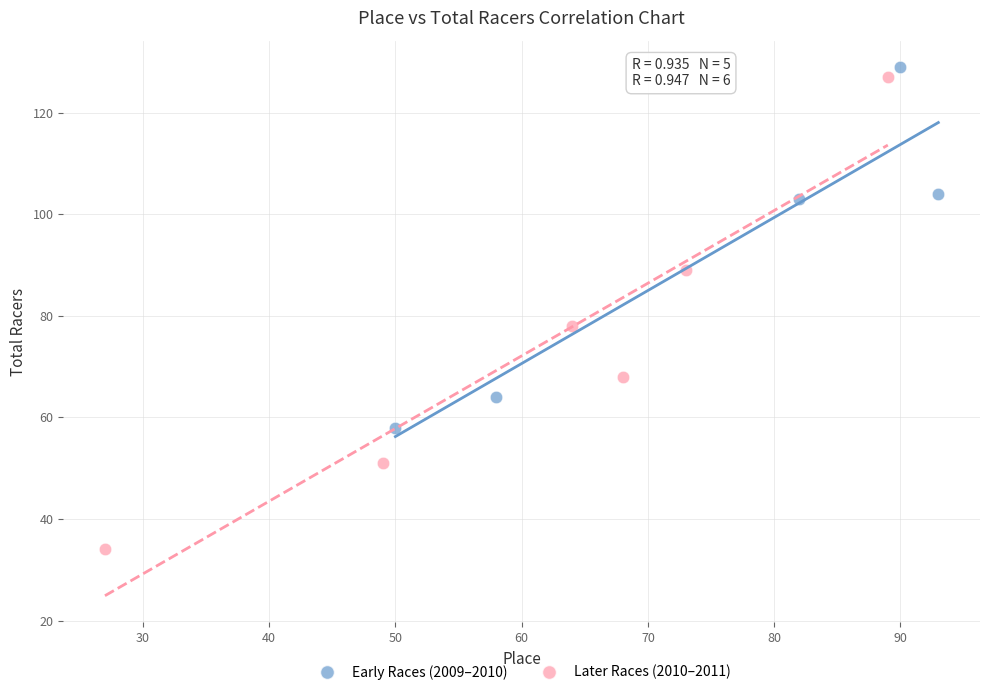

Which series contains the lowest Y value?

Later Races (2010–2011)